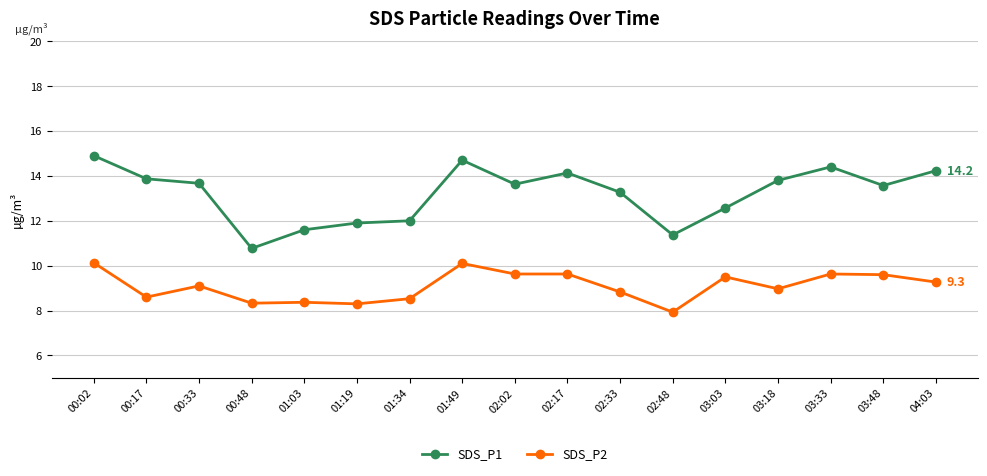

What is the label of the 12th point from the left?

02:48